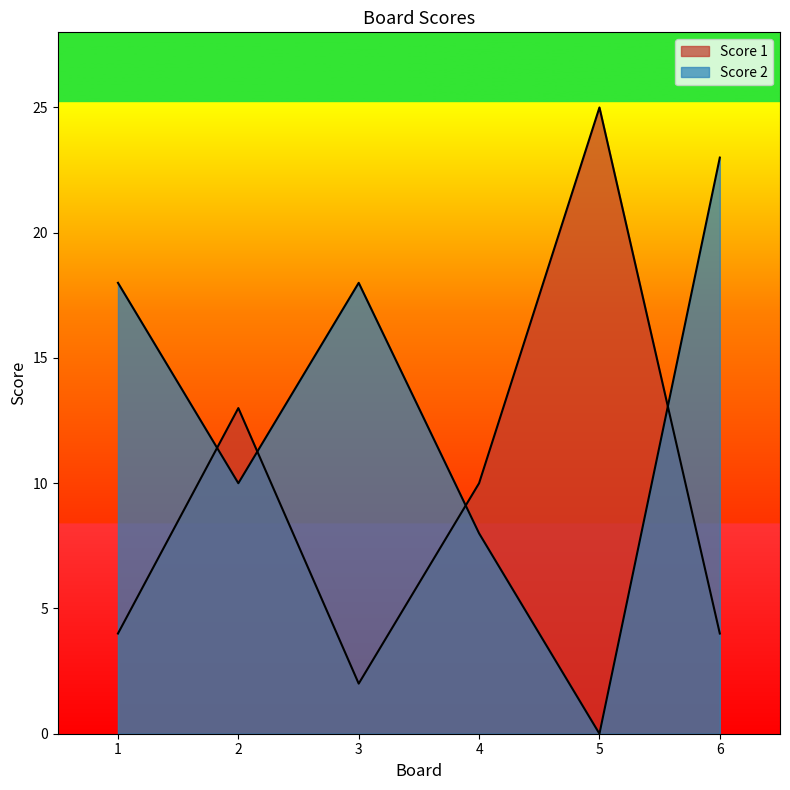

Between 3 and 4, which series saw the biggest shift?

Score 2